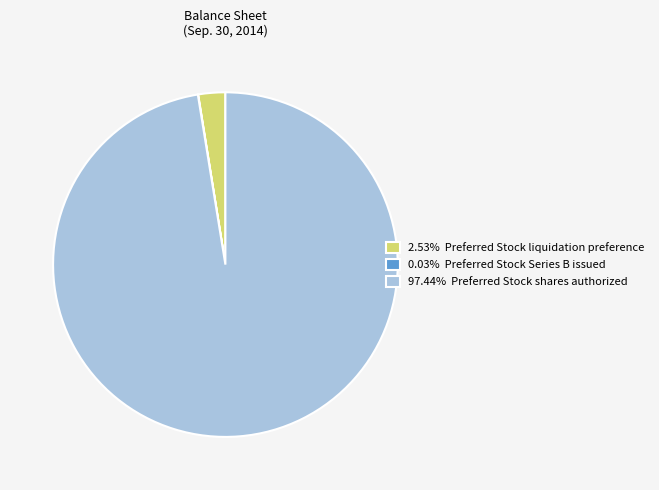

What is the ratio of the value at 97.44% Preferred Stock shares authorized to the value at 2.53% Preferred Stock liquidation preference?

38.5